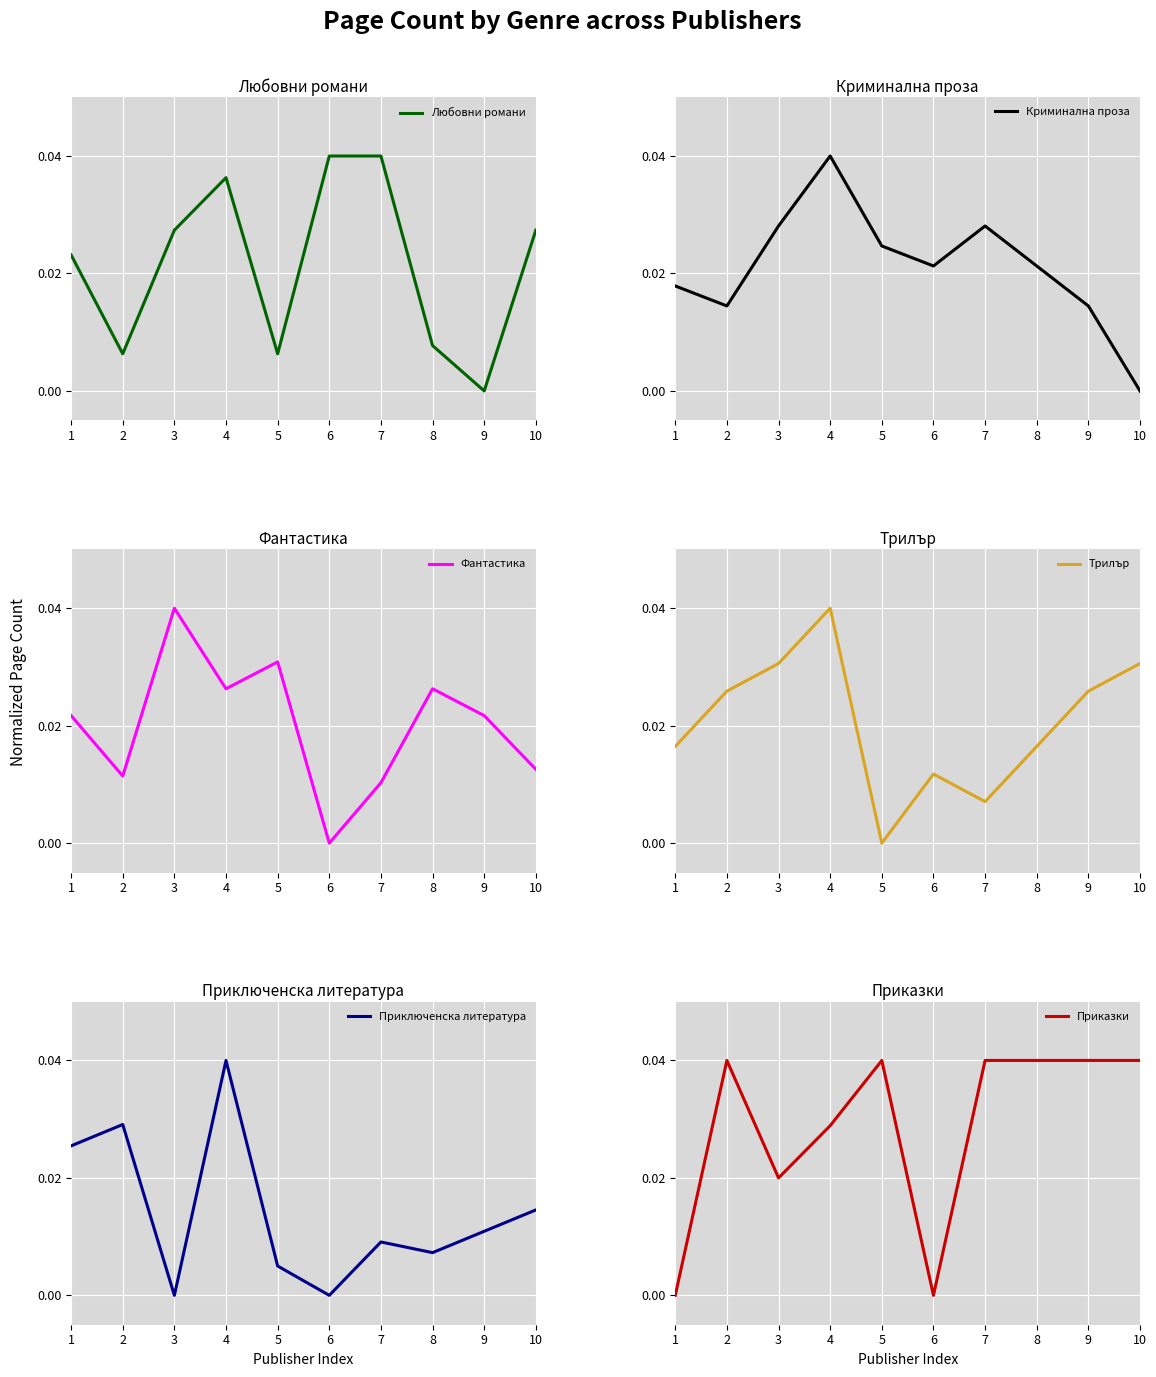

Which series has the largest range (max minus min)?

Любовни романи